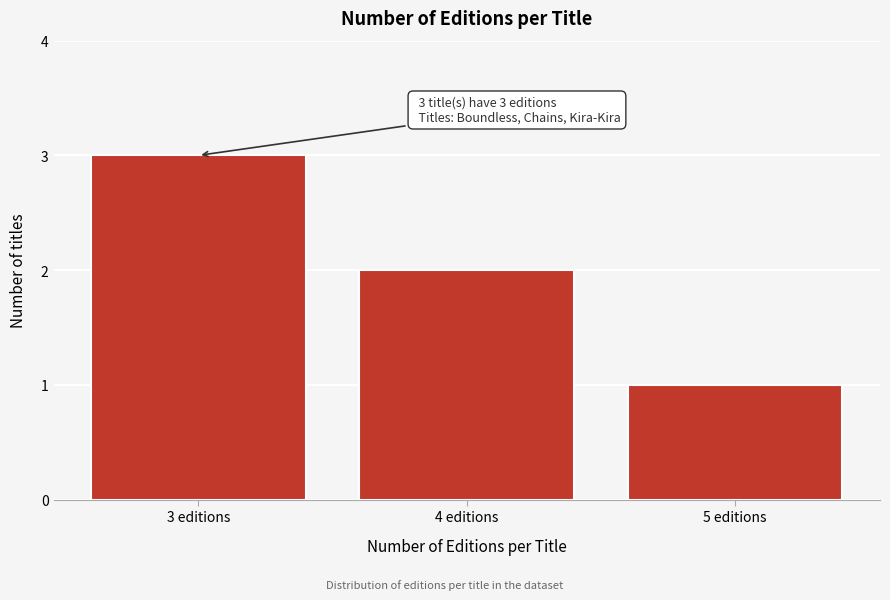

Reading right to left, extract all data points from this chart.

5 editions=1	4 editions=2	3 editions=3